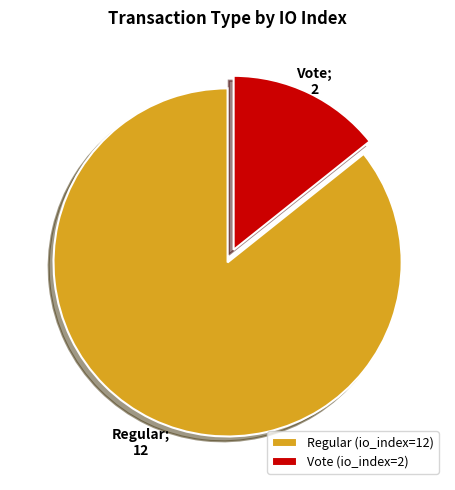

Is it true that Vote (io_index=2) is 4% of the pie?

False